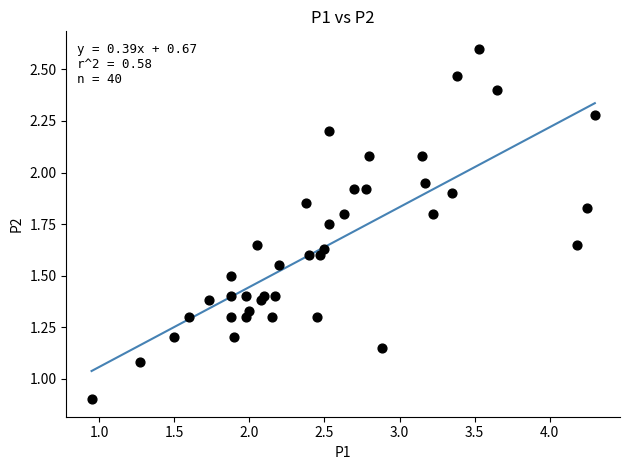

What is the range of Y values (max minus min)?

1.7